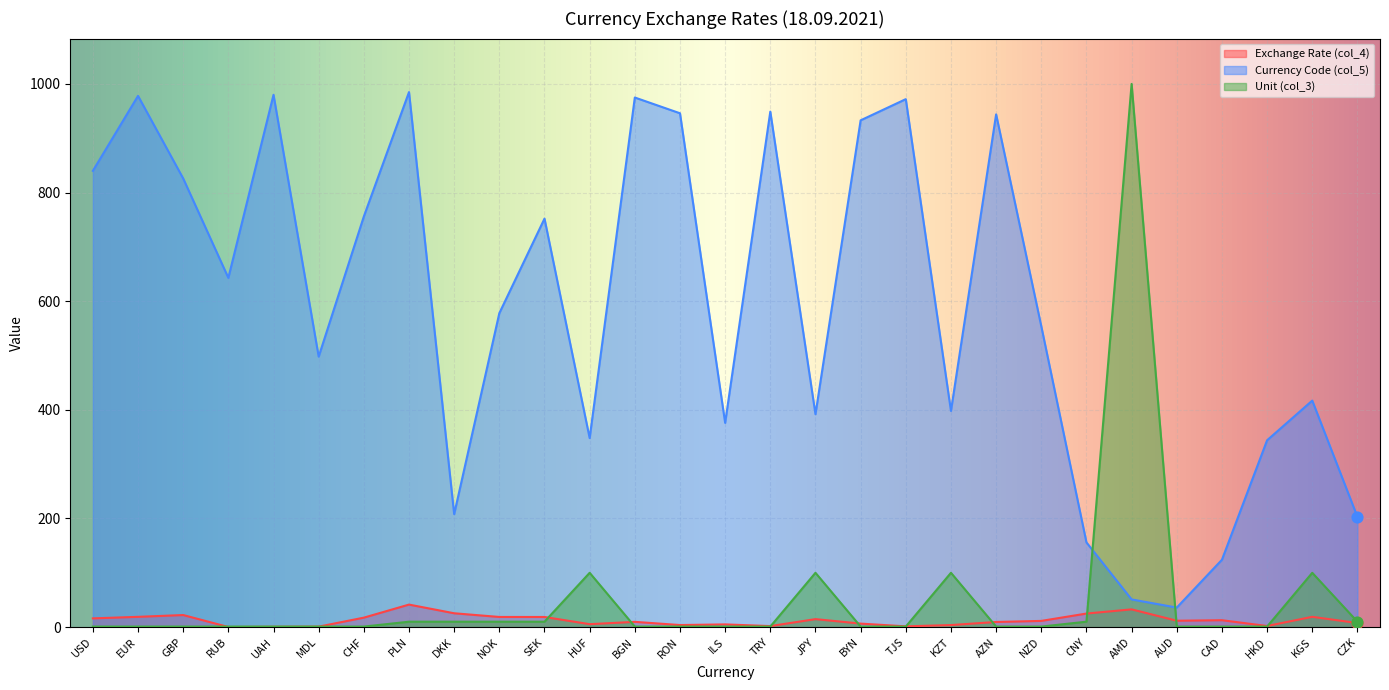

What are all the series names shown in the legend?

Exchange Rate (col_4), Currency Code (col_5), Unit (col_3)